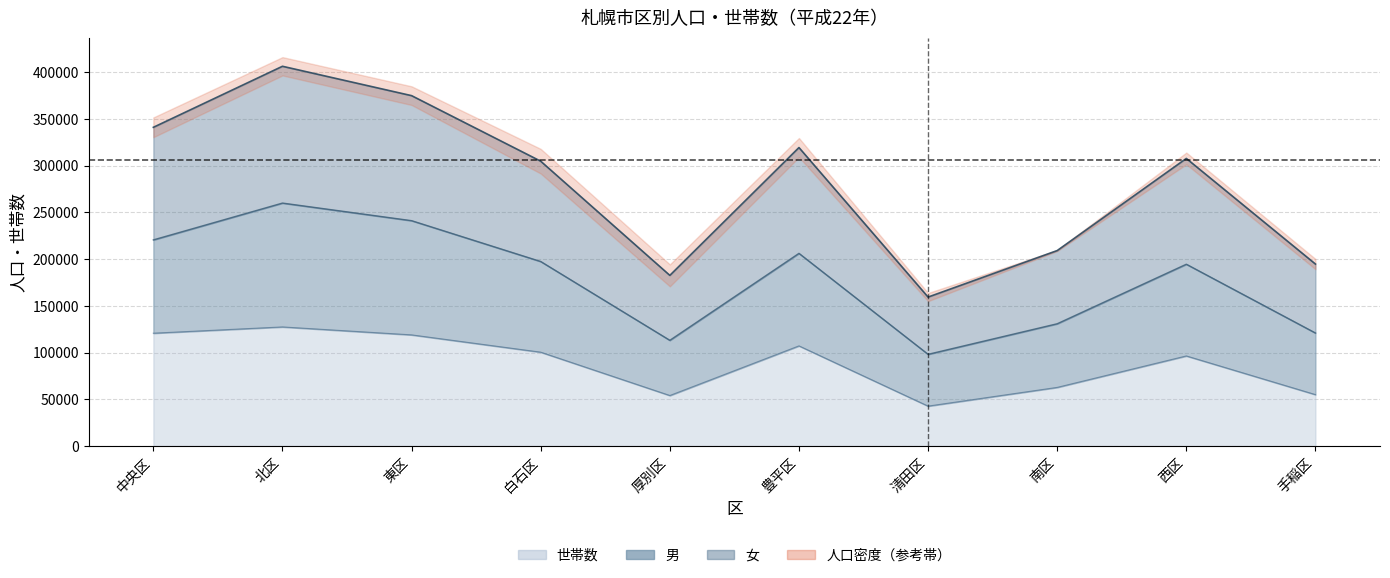

The 世帯数 series shows 69209 at 中央区. True or false?

False